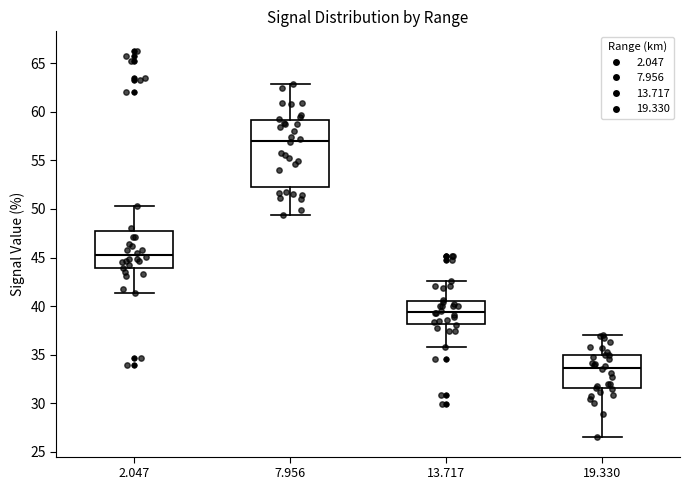

Where does the upper whisker of the box at x = 19.330 end on the y-axis? The values are not printed on the chart, so give them approximately, as read against the axis.

37.0